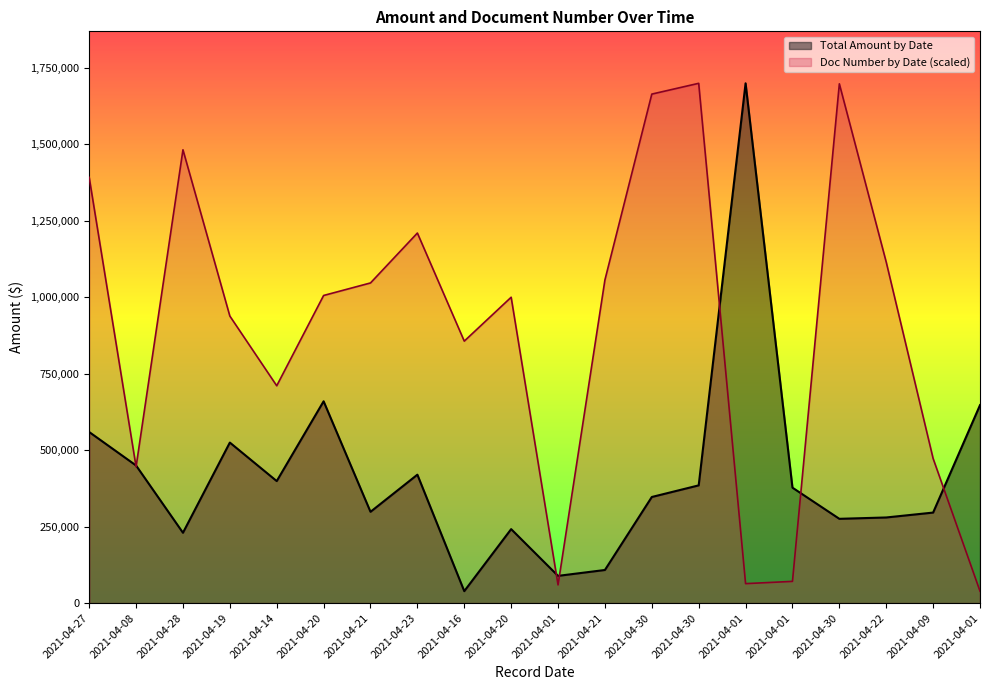

True or false: Doc Number by Date has a value of 375683.3 at 2021-04-16.

False